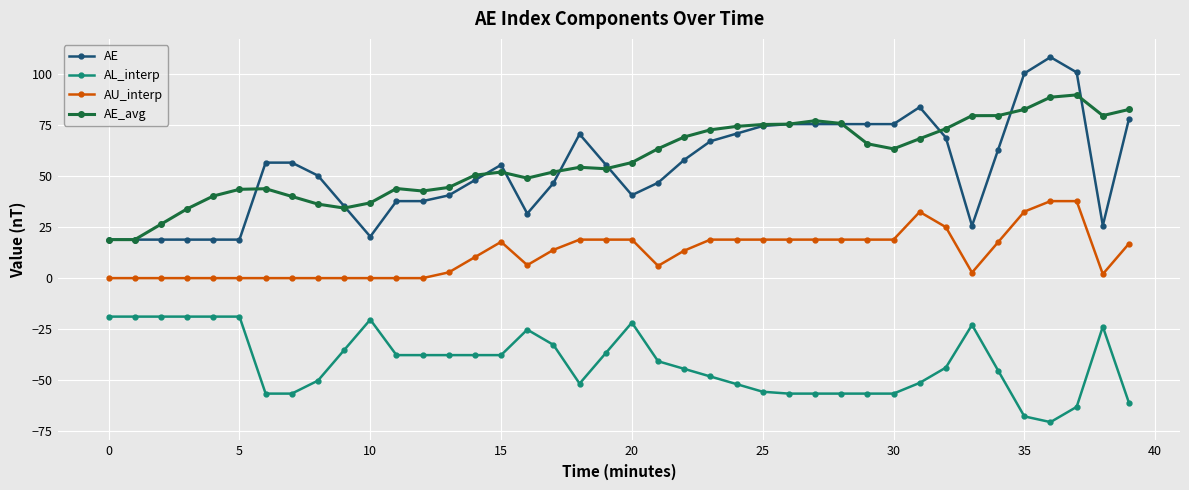

True or false: AU_interp and AE_avg intersect in this chart.

False